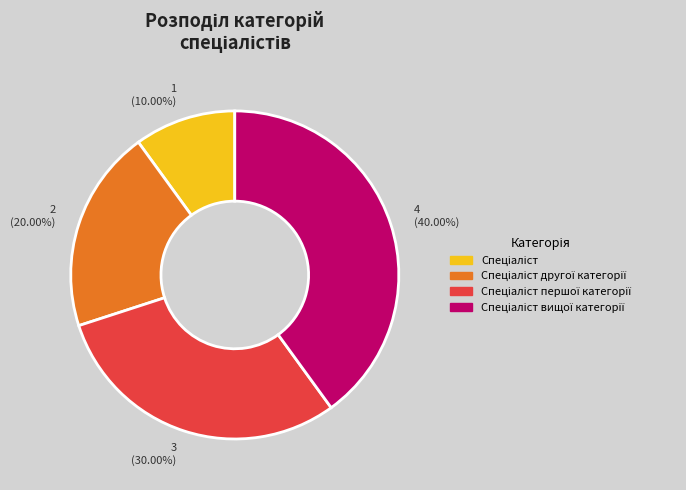

Does any single category account for the majority?

No